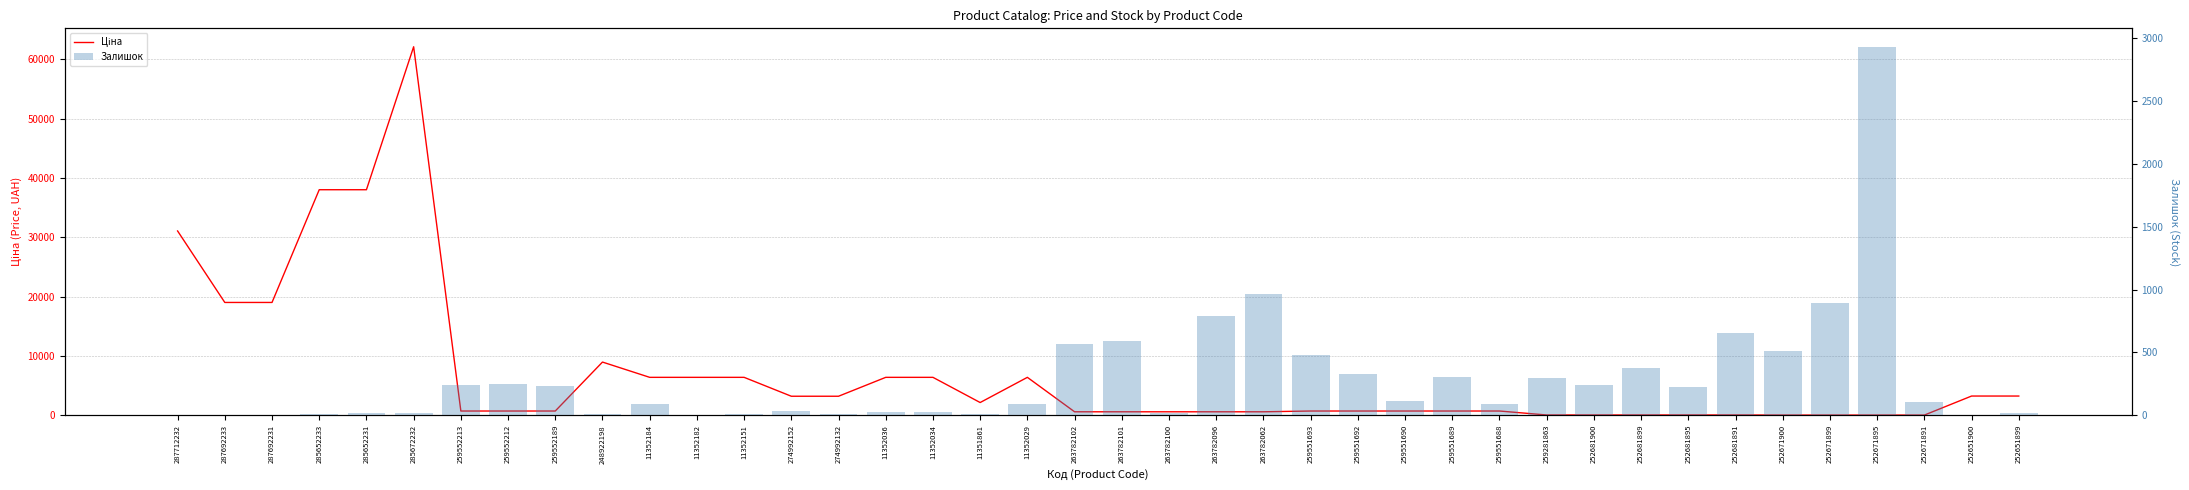

What is the sum of the Залишок values at 259552212 and 11352184?

333.0